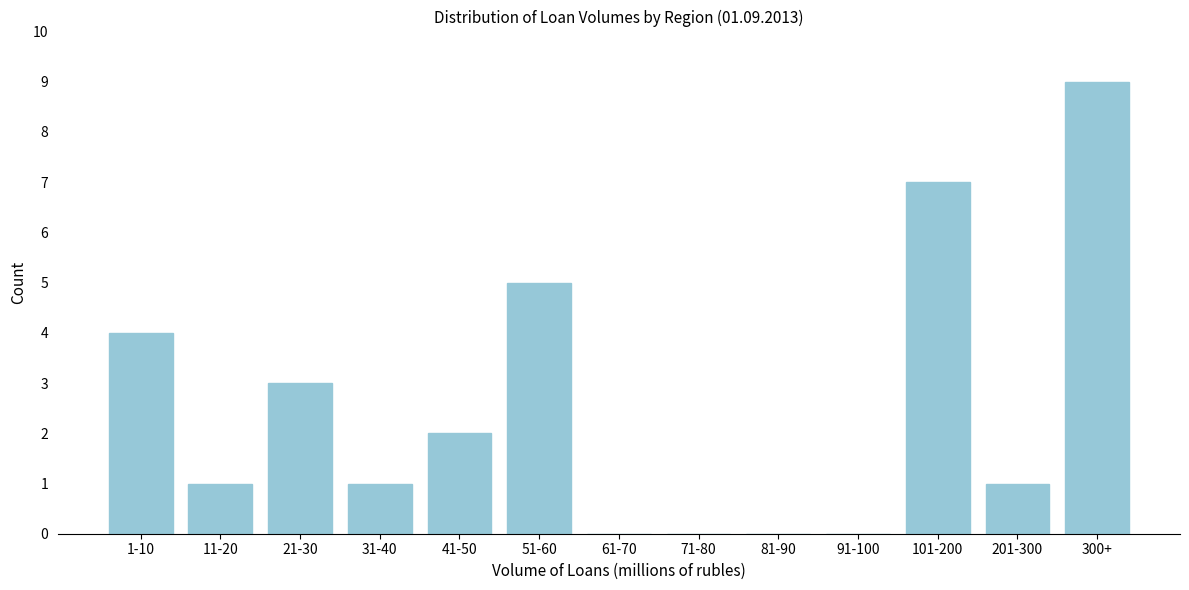

Reading left to right, transcribe all the data shown in this chart.

1-10=4	11-20=1	21-30=3	31-40=1	41-50=2	51-60=5	61-70=0	71-80=0	81-90=0	91-100=0	101-200=7	201-300=1	300+=9